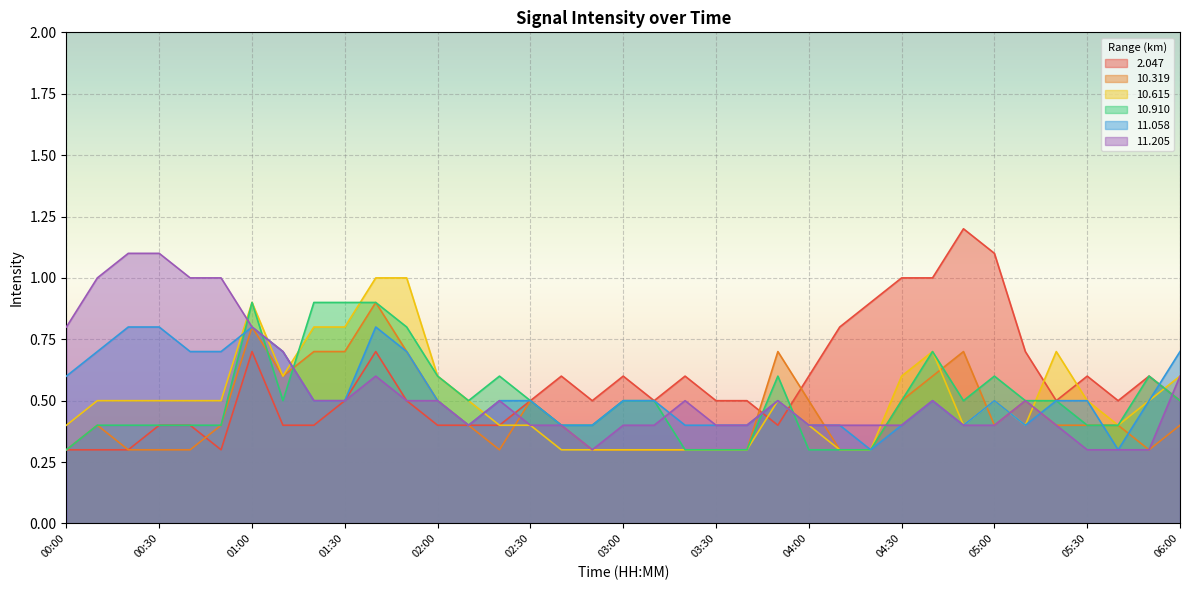

Reading left to right, extract all data points from this chart.

  2.047: 0.3	0.3	0.3	0.4	0.4	0.3	0.7	0.4	0.4	0.5	0.7	0.5	0.4	0.4	0.4	0.5	0.6	0.5	0.6	0.5	0.6	0.5	0.5	0.4	0.6	0.8	0.9	1.0	1.0	1.2	1.1	0.7	0.5	0.6	0.5	0.6	0.5
 10.319: 0.3	0.4	0.3	0.3	0.3	0.4	0.8	0.6	0.7	0.7	0.9	0.7	0.5	0.4	0.3	0.5	0.4	0.3	0.3	0.3	0.3	0.3	0.3	0.7	0.5	0.3	0.3	0.5	0.6	0.7	0.4	0.5	0.4	0.4	0.4	0.3	0.4
 10.615: 0.4	0.5	0.5	0.5	0.5	0.5	0.9	0.6	0.8	0.8	1.0	1.0	0.6	0.5	0.4	0.4	0.3	0.3	0.3	0.3	0.3	0.3	0.3	0.5	0.4	0.3	0.3	0.6	0.7	0.4	0.5	0.4	0.7	0.5	0.4	0.5	0.6
 10.910: 0.3	0.4	0.4	0.4	0.4	0.4	0.9	0.5	0.9	0.9	0.9	0.8	0.6	0.5	0.6	0.5	0.4	0.4	0.5	0.5	0.3	0.3	0.3	0.6	0.3	0.3	0.3	0.5	0.7	0.5	0.6	0.5	0.5	0.4	0.4	0.6	0.5
 11.058: 0.6	0.7	0.8	0.8	0.7	0.7	0.8	0.7	0.5	0.5	0.8	0.7	0.5	0.4	0.5	0.5	0.4	0.4	0.5	0.5	0.4	0.4	0.4	0.5	0.4	0.4	0.3	0.4	0.5	0.4	0.5	0.4	0.5	0.5	0.3	0.5	0.7
 11.205: 0.8	1.0	1.1	1.1	1.0	1.0	0.8	0.7	0.5	0.5	0.6	0.5	0.5	0.4	0.5	0.4	0.4	0.3	0.4	0.4	0.5	0.4	0.4	0.5	0.4	0.4	0.4	0.4	0.5	0.4	0.4	0.5	0.4	0.3	0.3	0.3	0.6